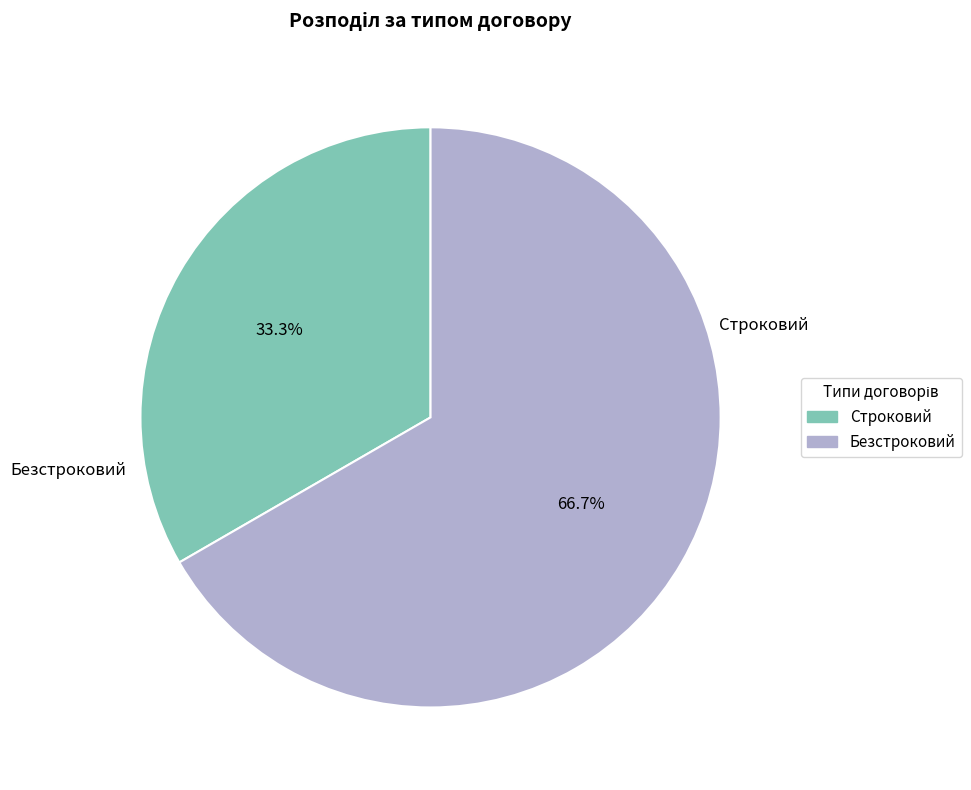

True or false: Безстроковий accounts for 76% of the total.

False